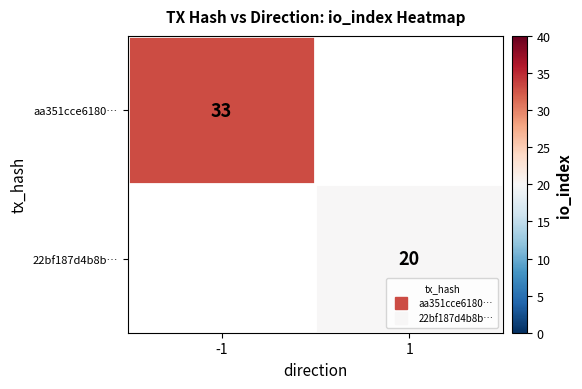

At how many categories does at least one series exceed 23?

1